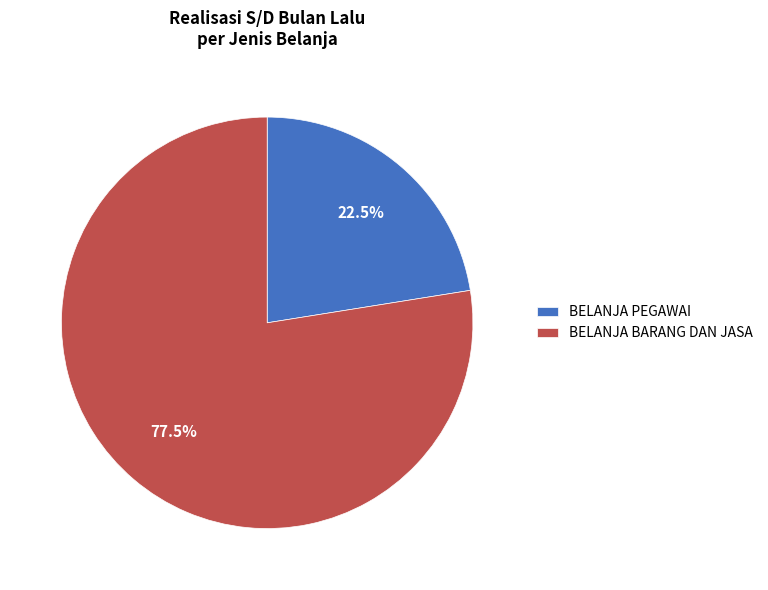

To the nearest percent, what is the average slice percentage?

50%